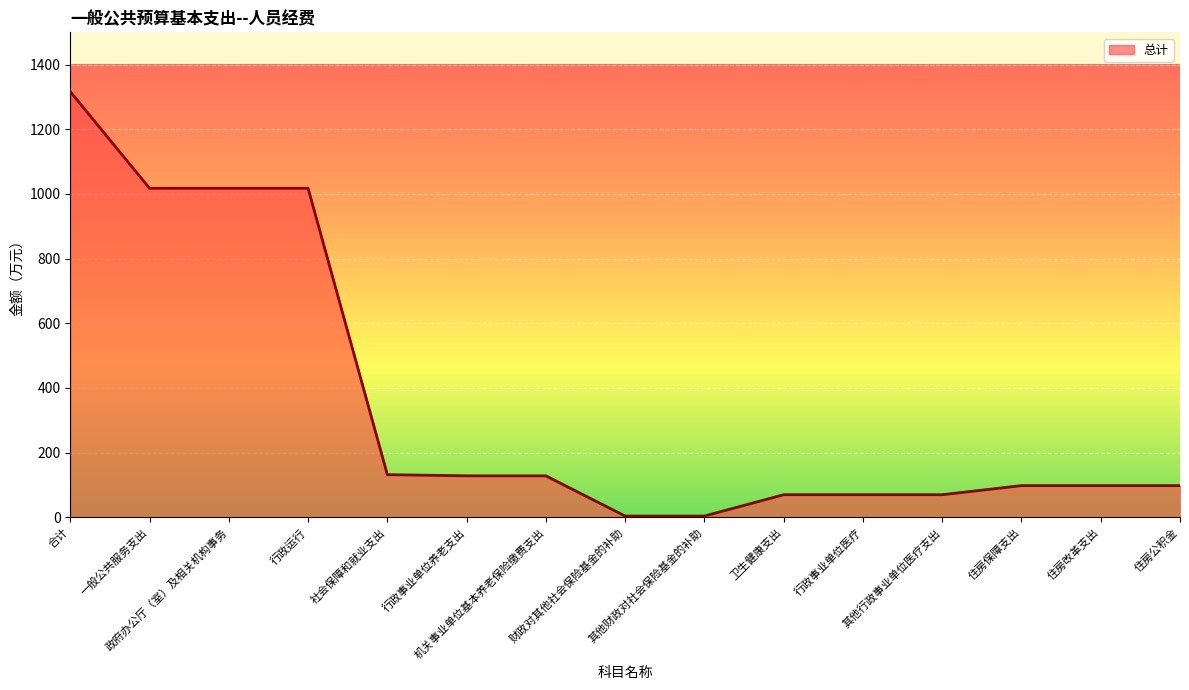

What is the maximum value shown in the chart?

1316.6